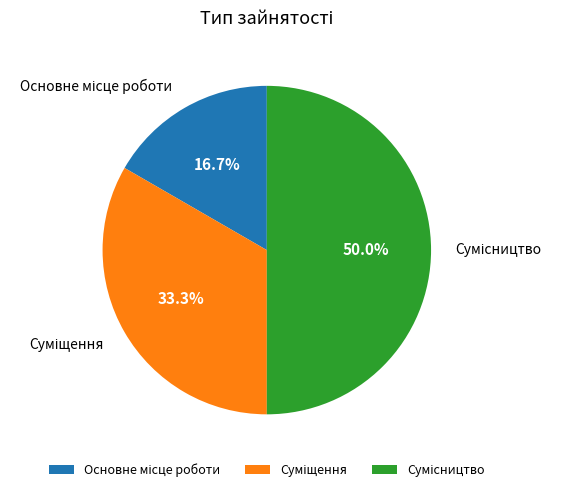

The Сумісництво slice represents 58% of the pie. True or false?

False